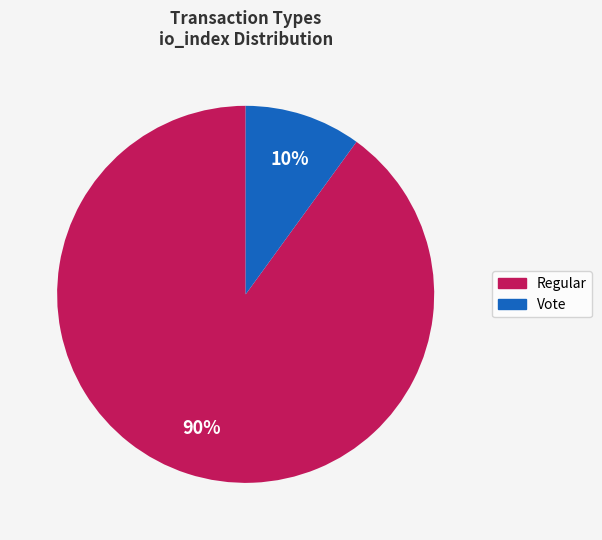

To the nearest percent, what is the average slice percentage?

50%